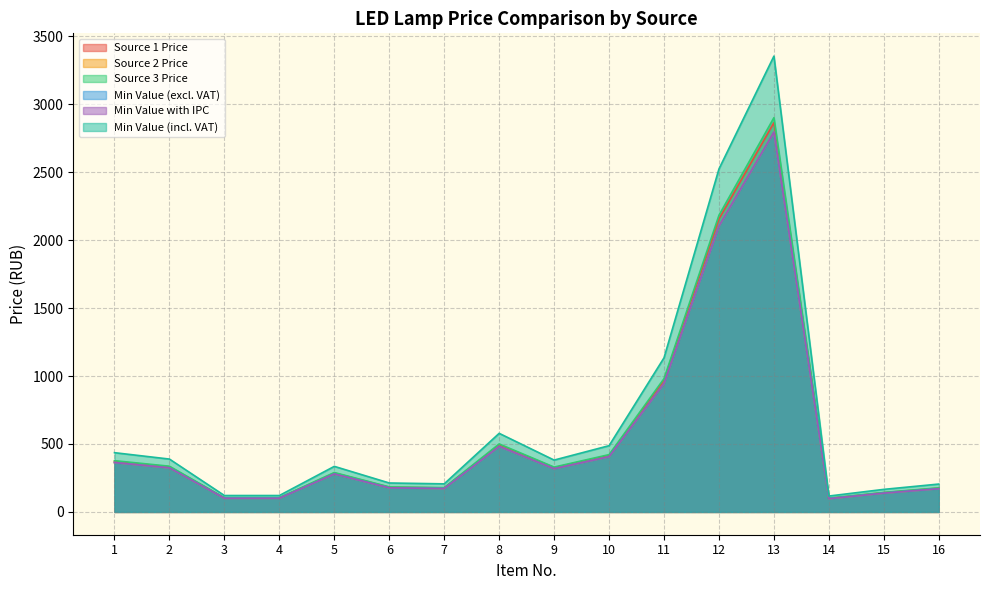

Reading right to left, list all the values displayed in this chart.

Source 1 Price: 175.2	141.8	99.9	2865.5	2156.5	969.1	416.5	325.9	494.1	176.6	181.9	286.4	103.2	103.2	332.3	372.5
Source 2 Price: 170.9	138.4	97.4	2795.6	2103.9	945.4	406.4	317.9	482.0	172.2	177.5	279.4	100.6	100.6	324.2	363.4
Source 3 Price: 177.4	143.6	101.1	2901.8	2183.9	981.4	421.8	330.0	500.4	178.8	184.3	290.1	104.5	104.5	336.5	377.2
Min Value (excl. VAT): 170.9	138.4	97.4	2795.6	2103.9	945.4	406.4	317.9	482.0	172.2	177.5	279.4	100.6	100.6	324.2	363.4
Min Value with IPC: 170.9	138.4	97.4	2795.6	2103.9	945.4	406.4	317.9	482.0	172.2	177.5	279.4	100.6	100.6	324.2	363.4
Min Value (incl. VAT): 205.1	166.0	116.9	3354.7	2524.7	1134.5	487.6	381.5	578.4	206.7	213.0	335.3	120.8	120.8	389.0	436.1